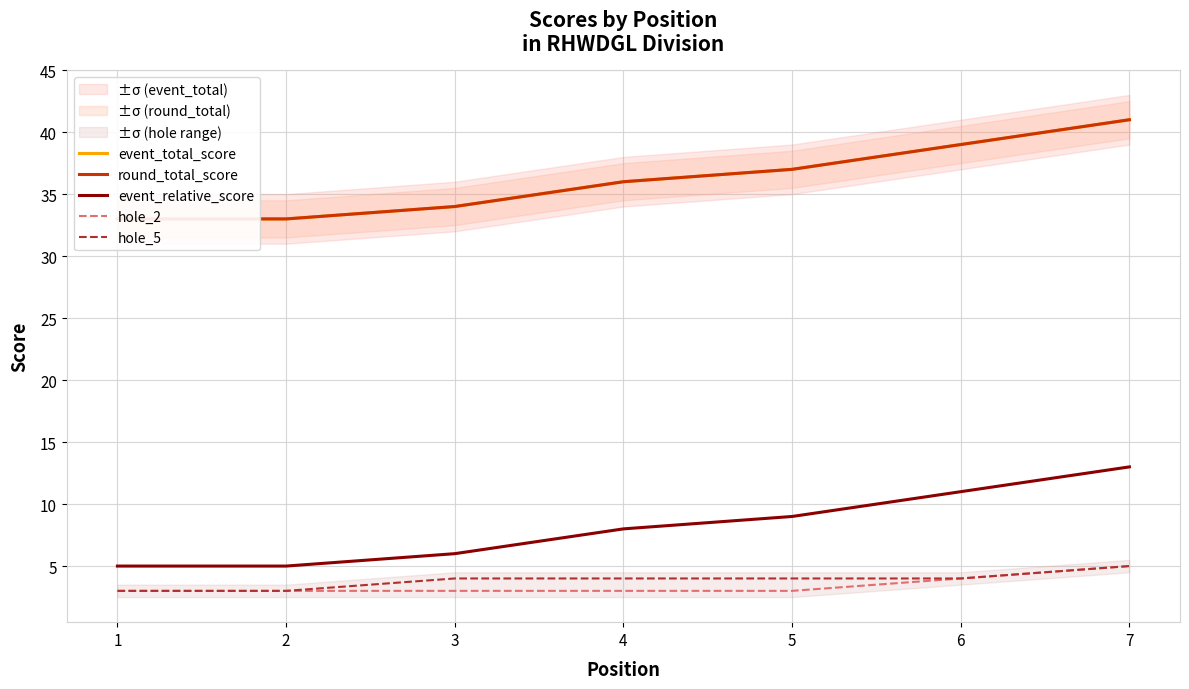

At which category is the sum across all series the highest?

7